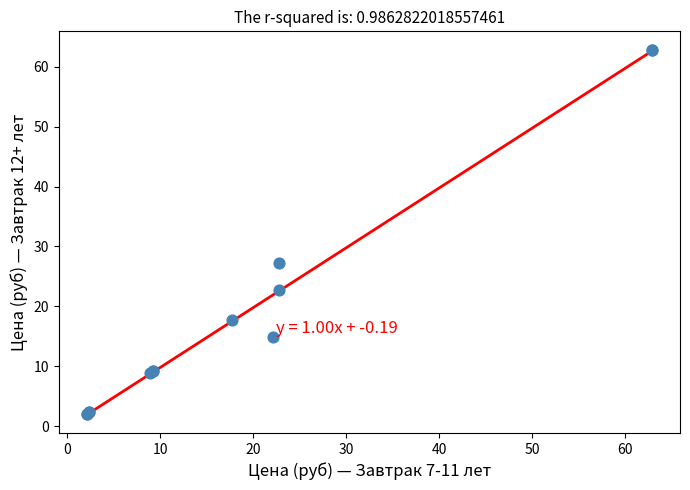

What Y value in the scatter plot is closest to 32?

27.3